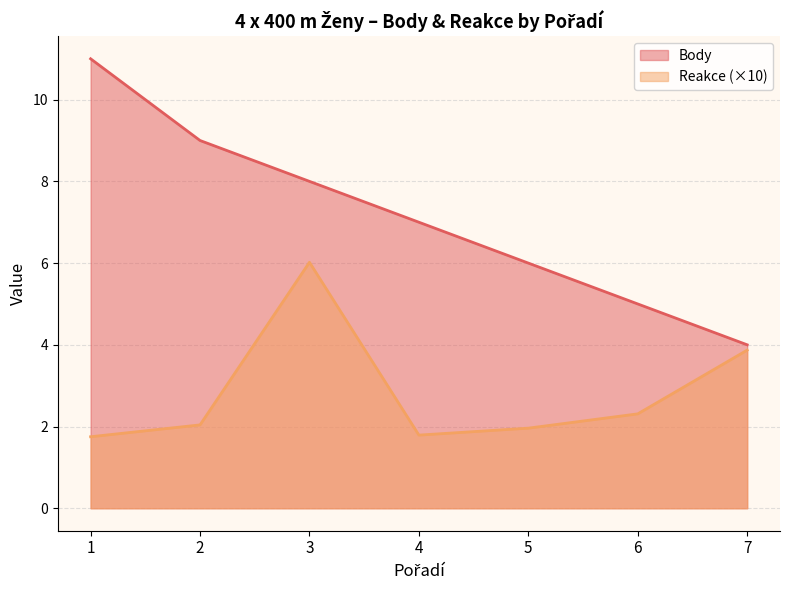

What is the minimum value for Reakce?

1.8